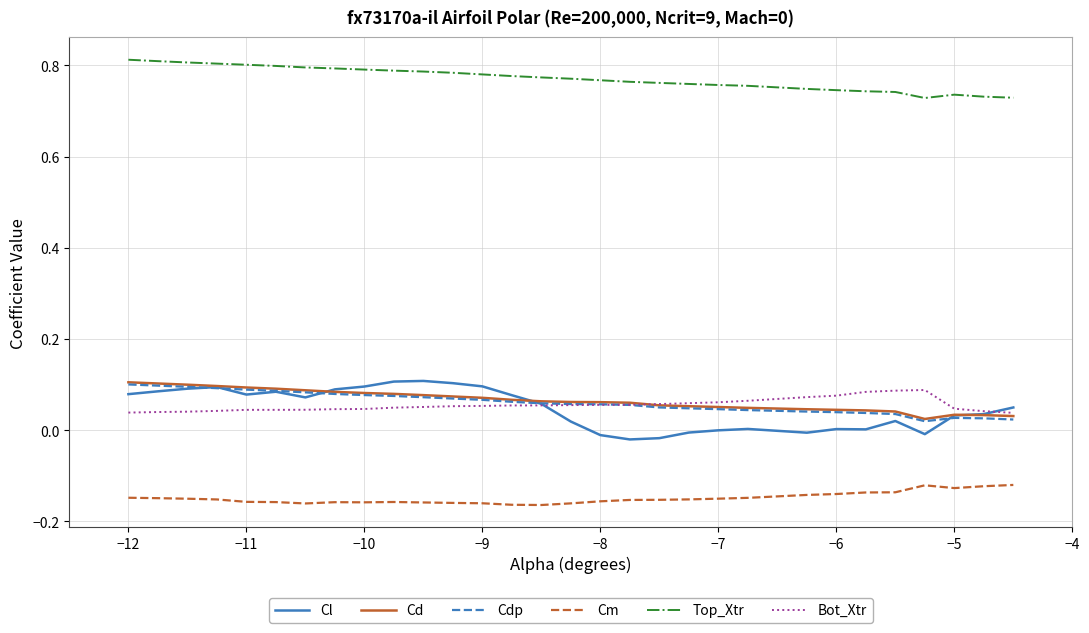

True or false: Top_Xtr and Cm cross at least once.

False